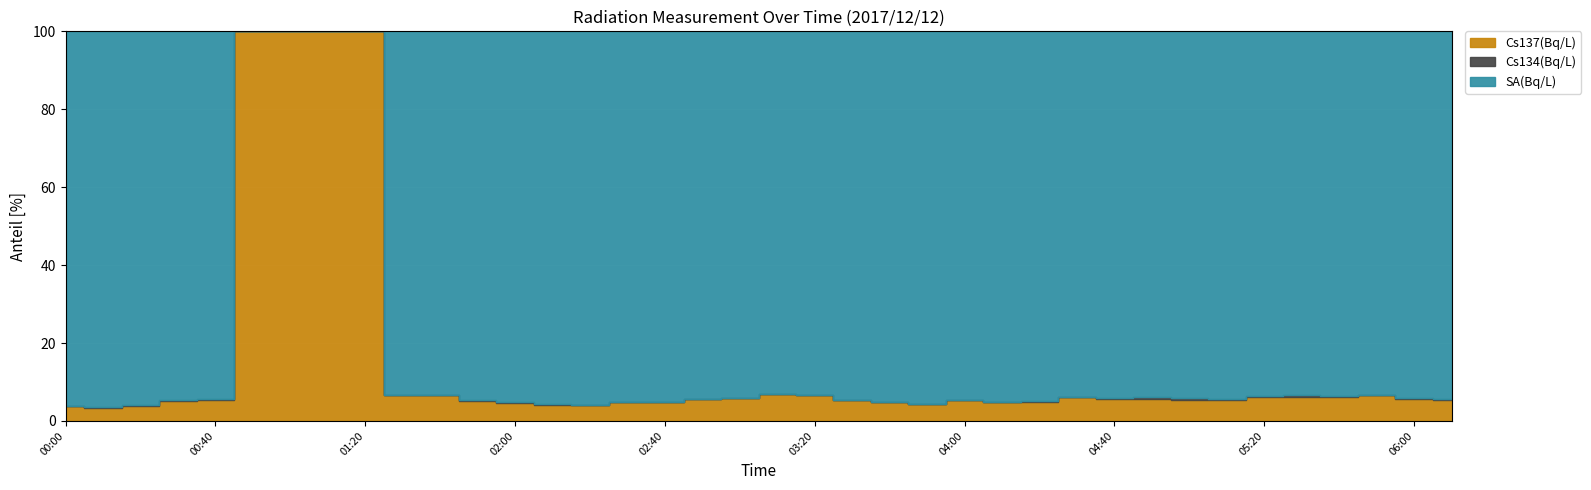

True or false: Cs137(Bq/L) has a value of 0.3 at 04:10.

False